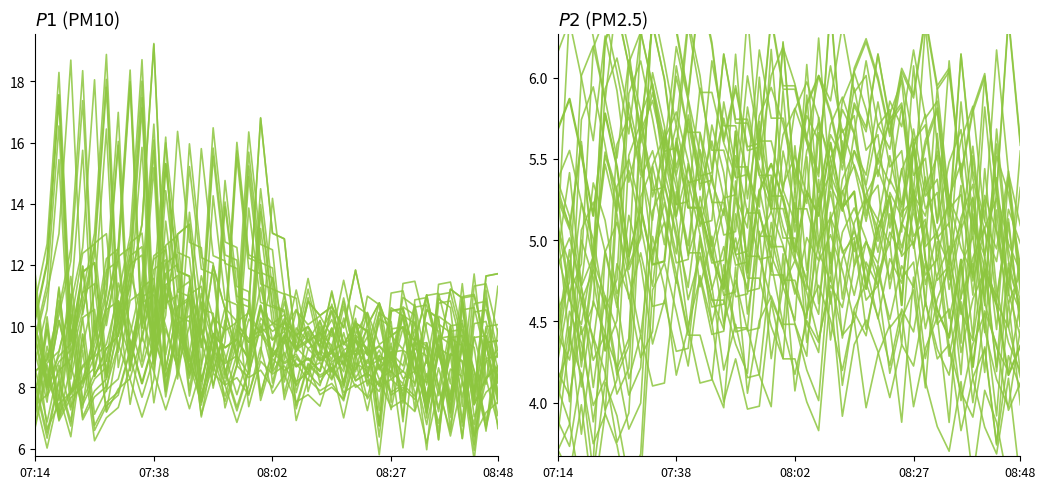

True or false: $P2$ (PM2.5) has more than 2 points higher than both neighbors.

True